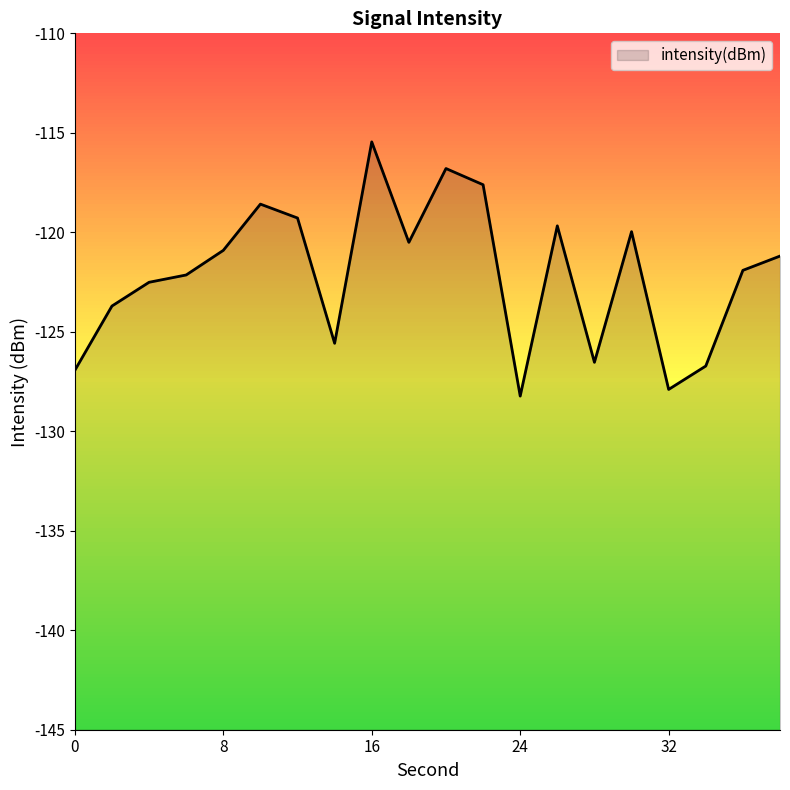

What is the difference between the values at 4 and 2?

1.2